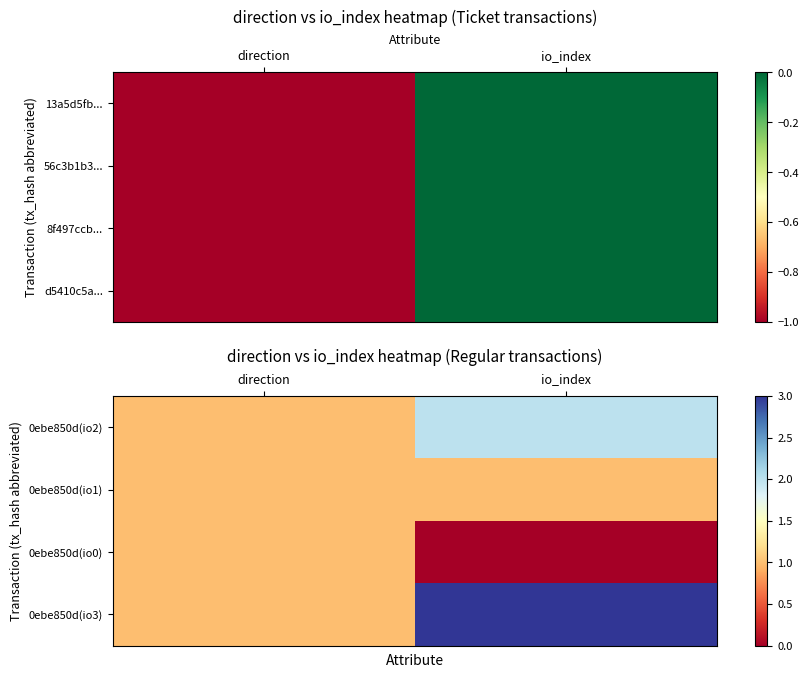

Which category has the lowest value across all series?

io_index